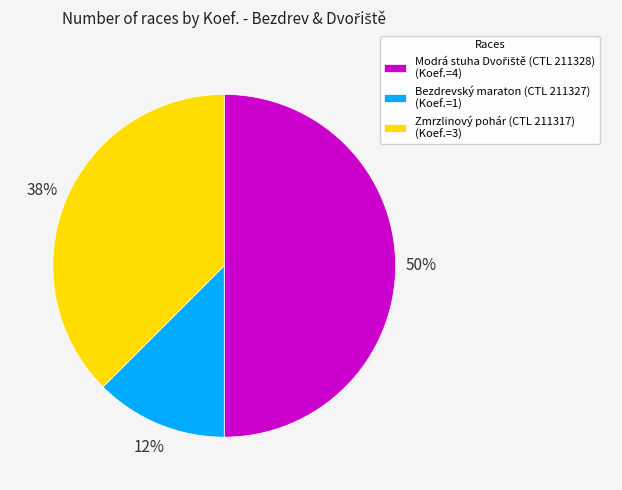

True or false: Bezdrevský maraton (CTL 211327) (Koef.=1) accounts for 6% of the total.

False